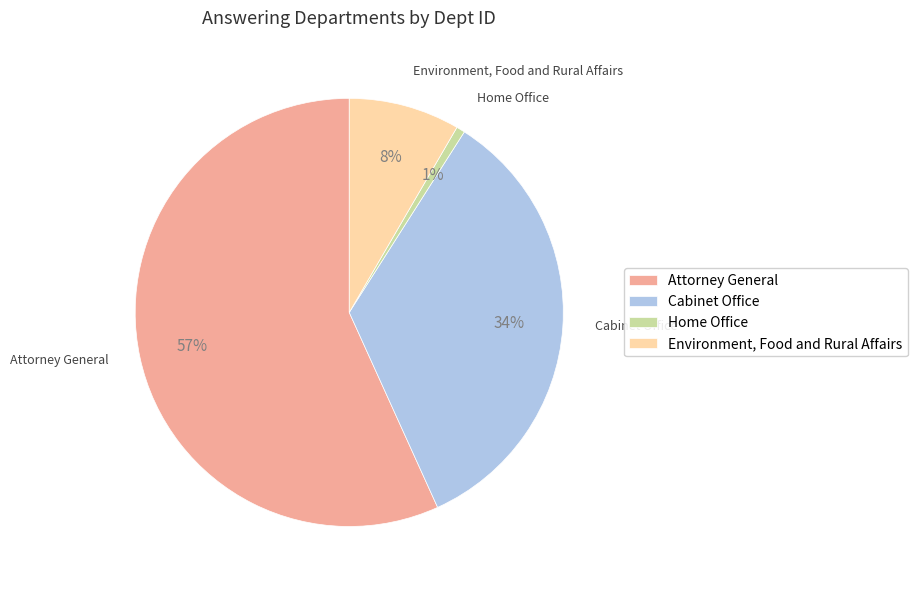

To the nearest percent, what is the difference between the Cabinet Office and Attorney General slice percentages?

23%